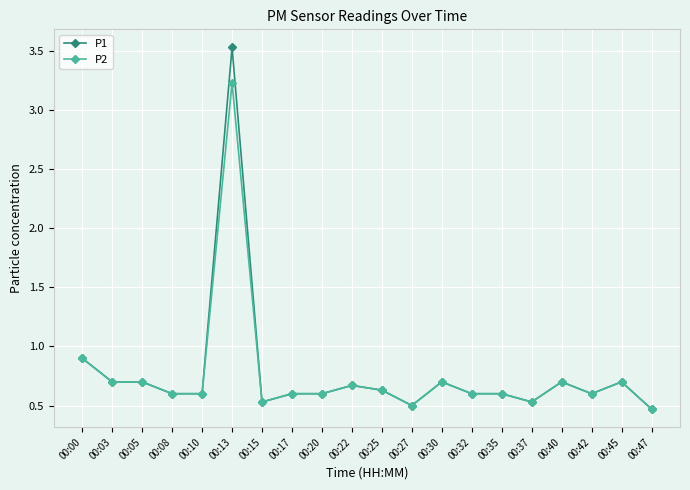

Is it true that P2 equals 0.6 at 00:08?

True